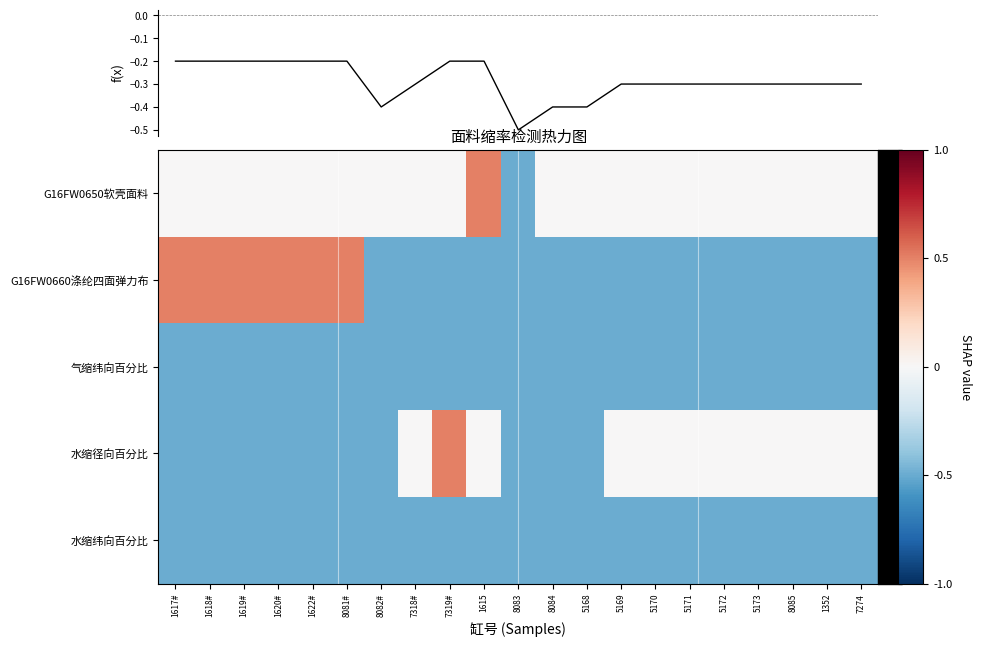

Which category has the highest value across all series?

1615